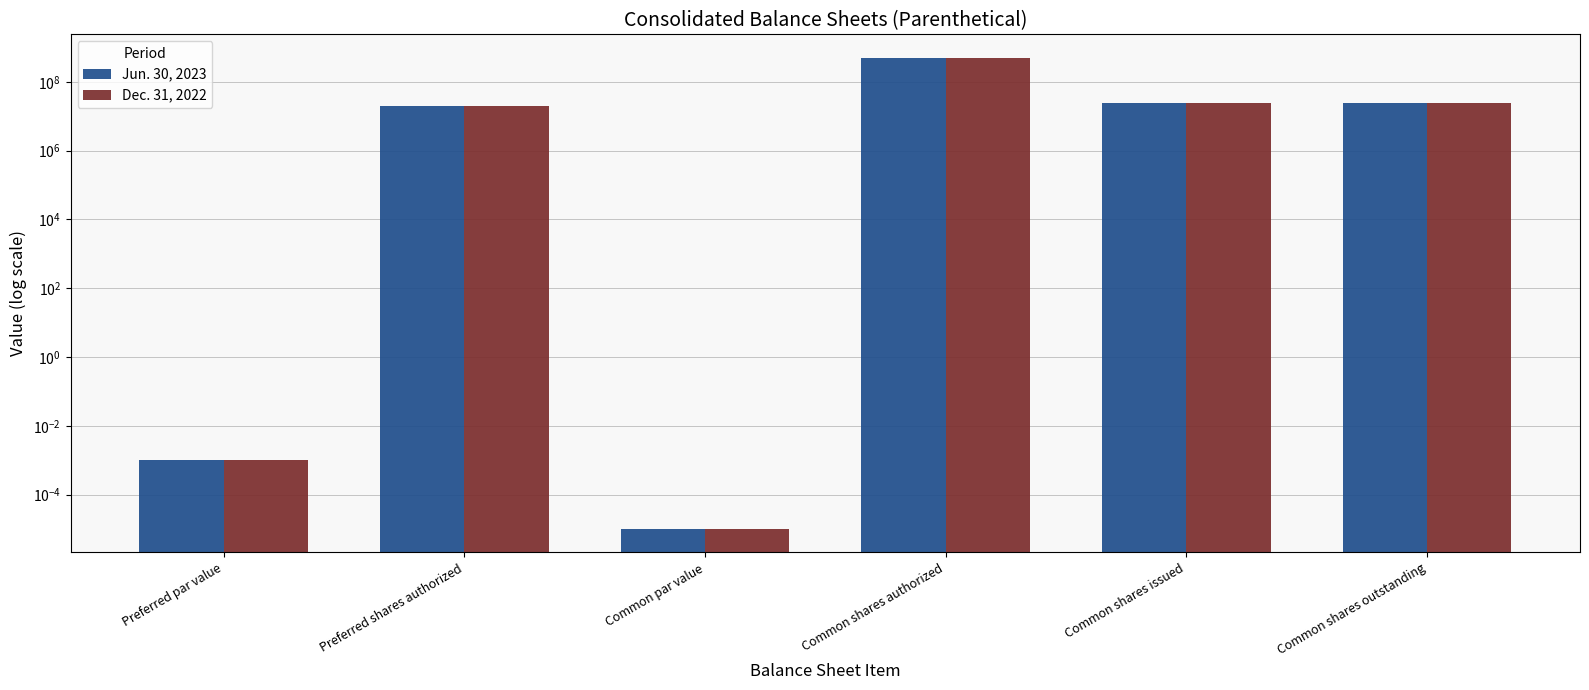

At which category does the chart reach its minimum across all series?

Common par value